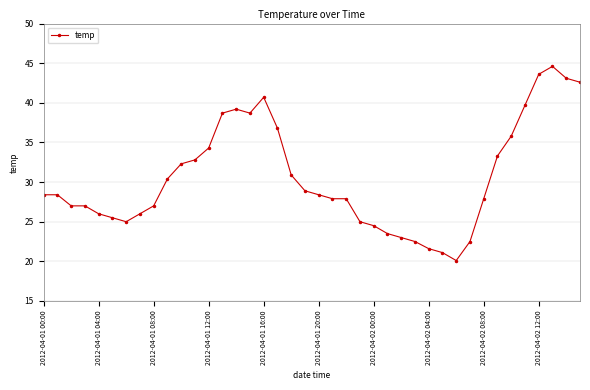

True or false: there are more than 0 points higher than both neighbors.

True